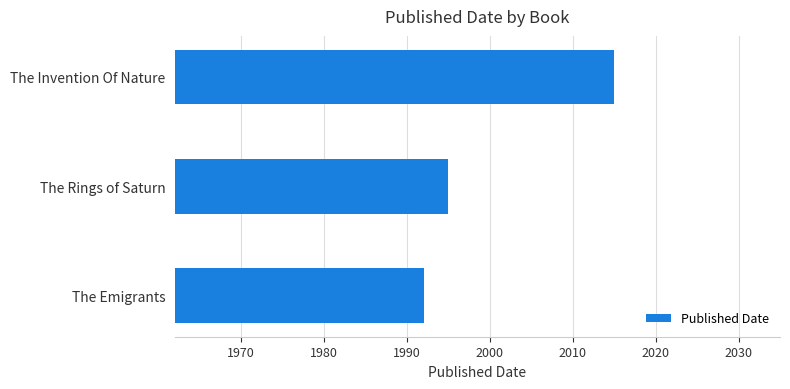

True or false: the data shows 484 at The Rings of Saturn.

False